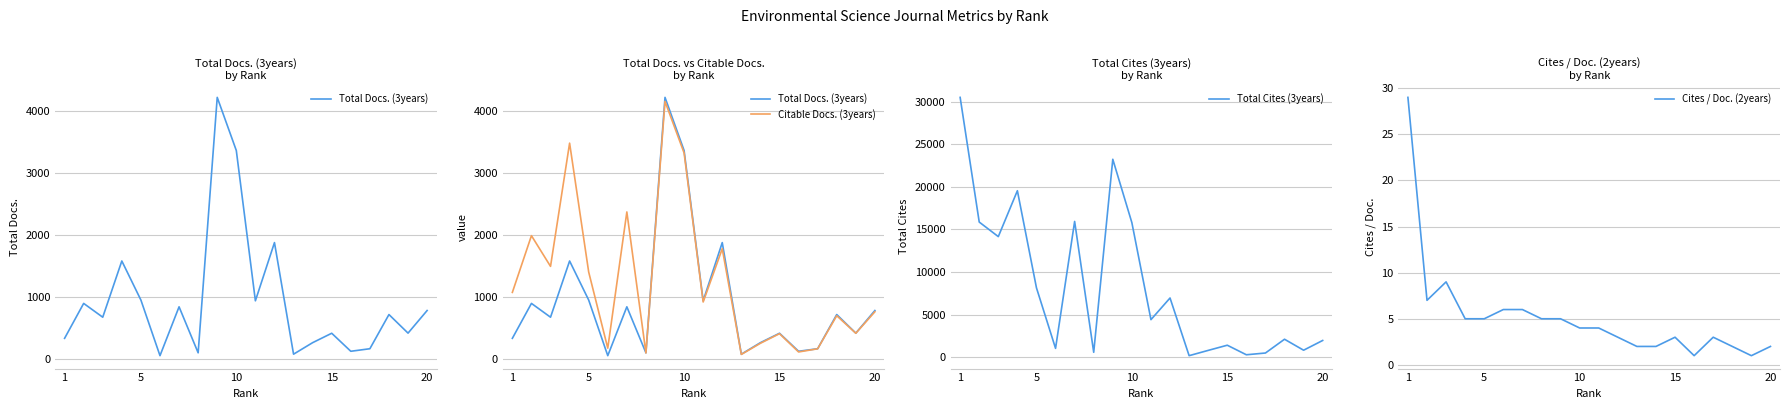

Does the chart have visible grid lines?

Yes